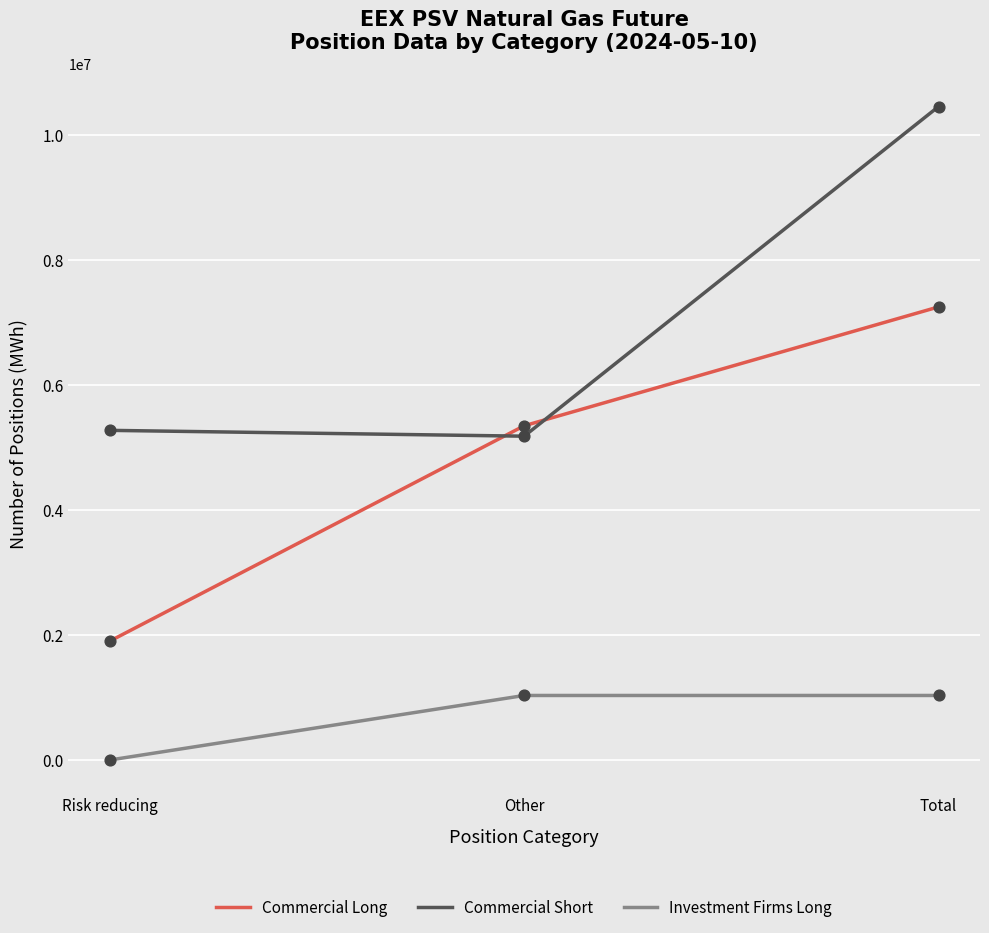

At how many categories does at least one series exceed 5448556?

1